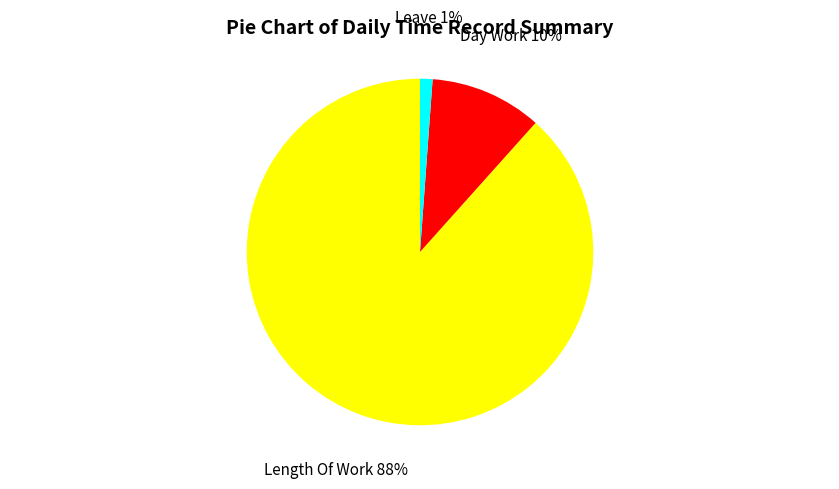

What is the largest slice in the pie chart?

Length Of Work